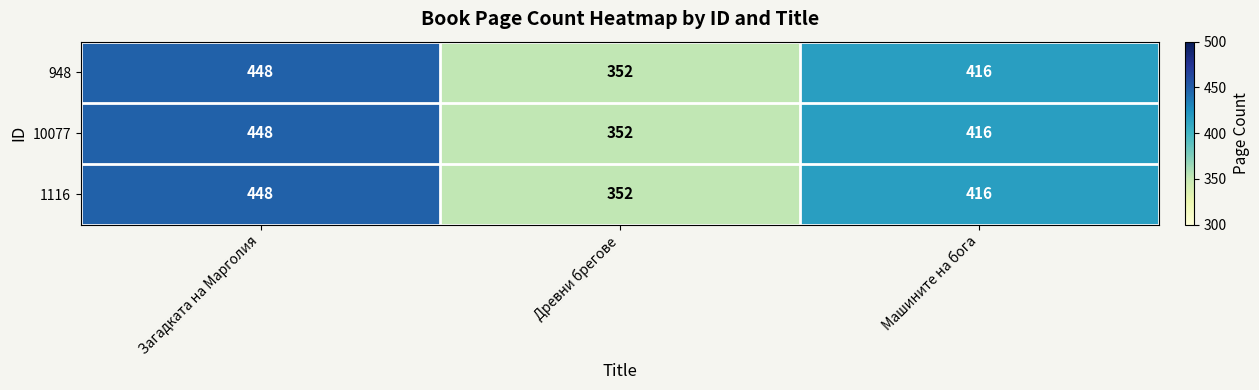

What is the average value of the 948 series?

405